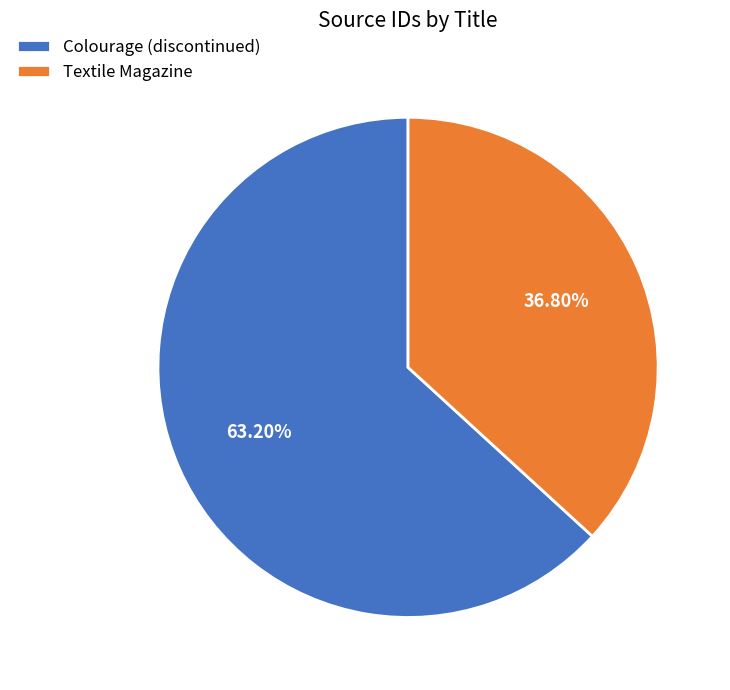

To the nearest percent, what percentage of the pie is Colourage (discontinued)?

63%